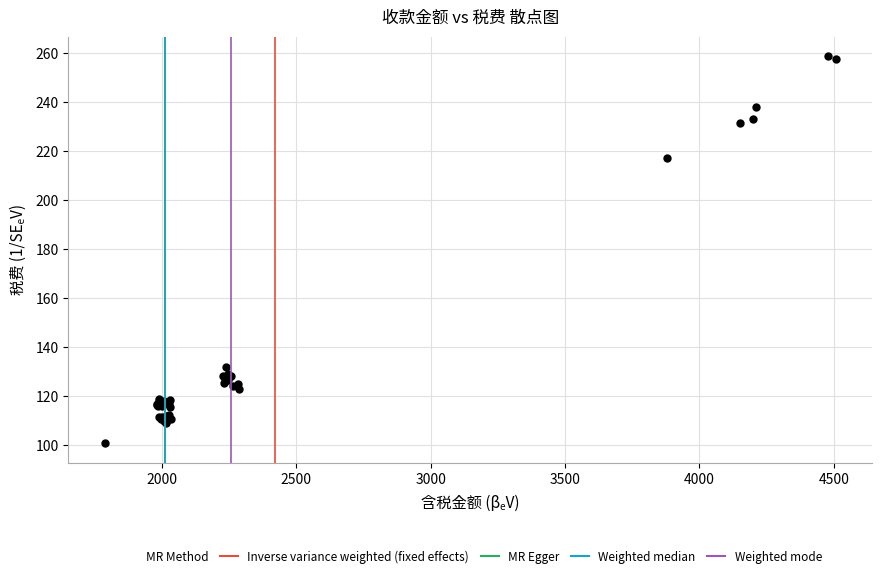

What Y value in the scatter plot is closest to 179?

217.3